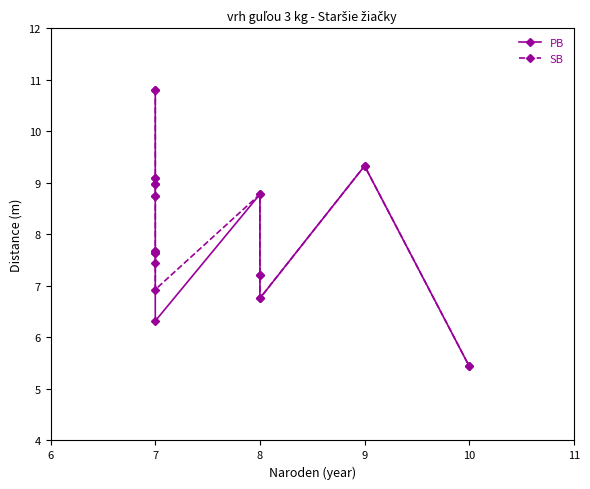

The value at 2 is 15. True or false?

False